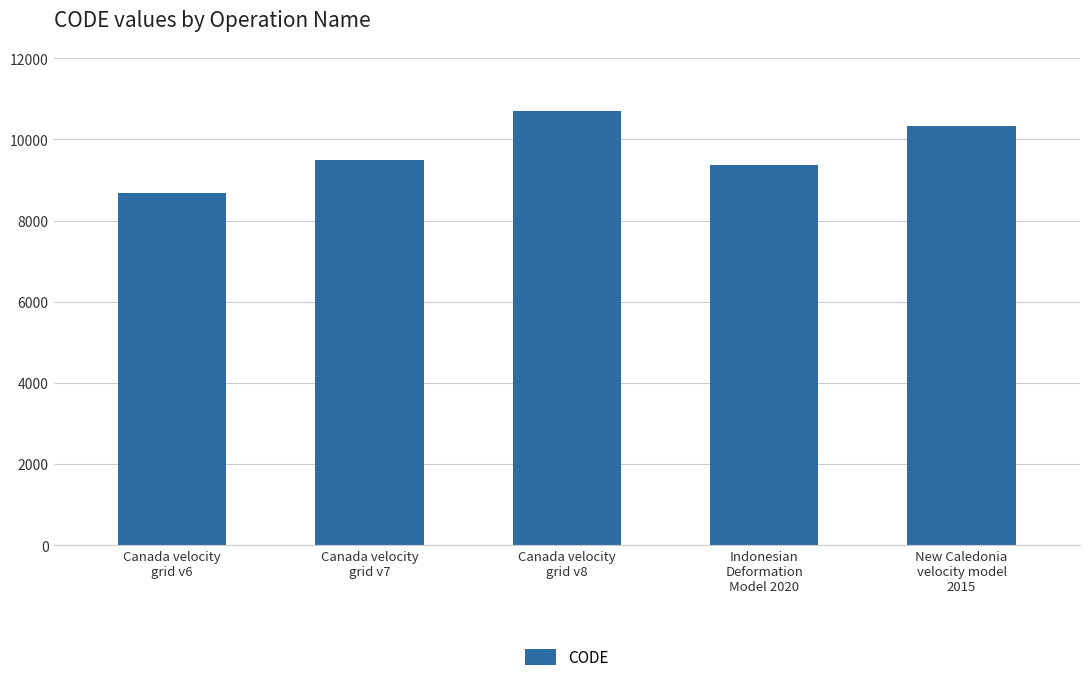

What is the approximate value at Indonesian
Deformation
Model 2020?

9375